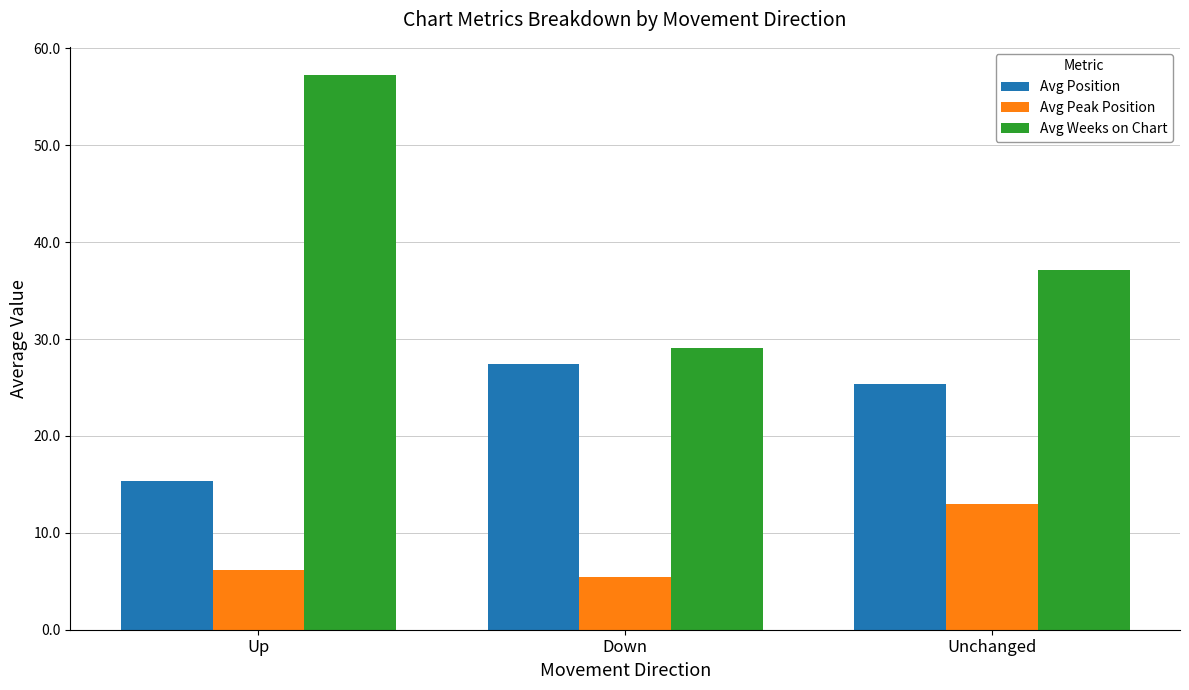

How many distinct data groups are displayed?

3